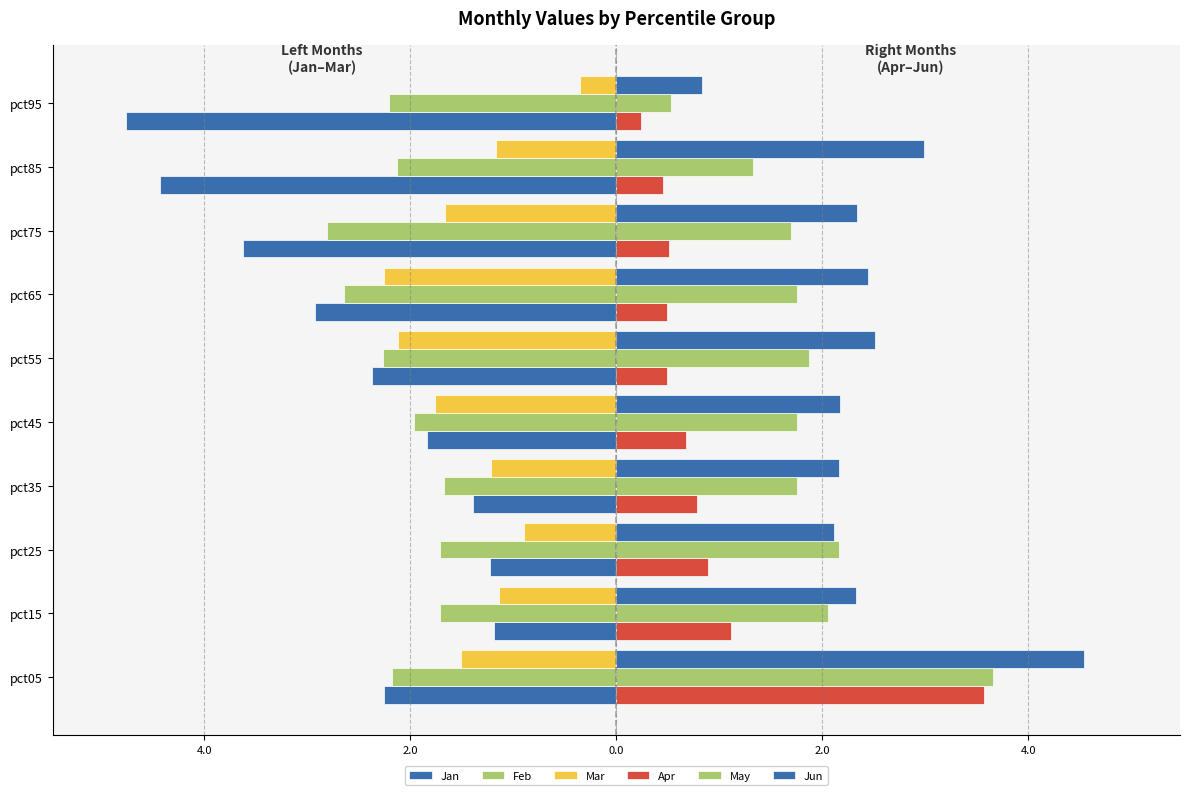

What is the maximum value for Jan?

-1.2